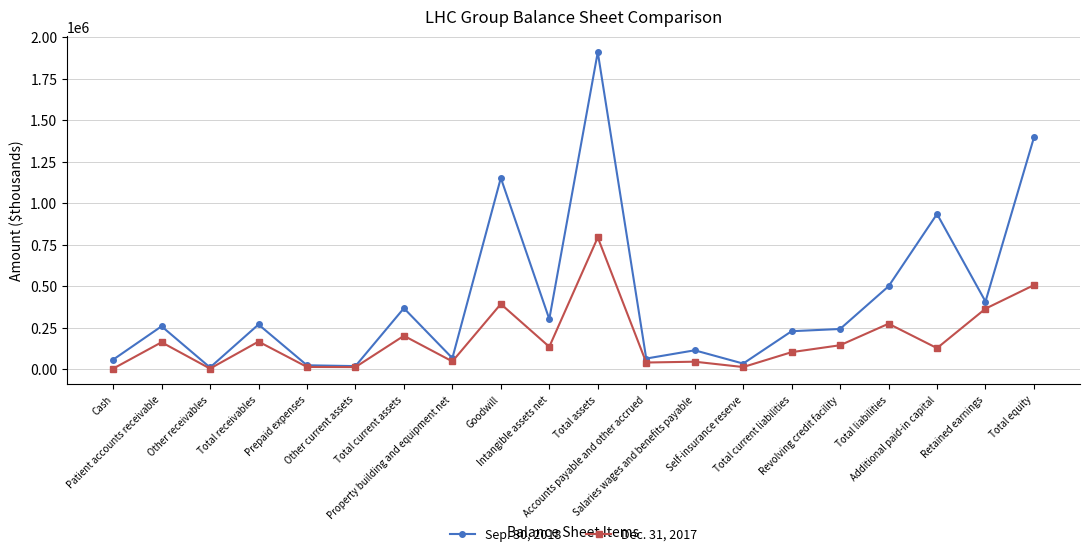

How many data points does each series have?

20